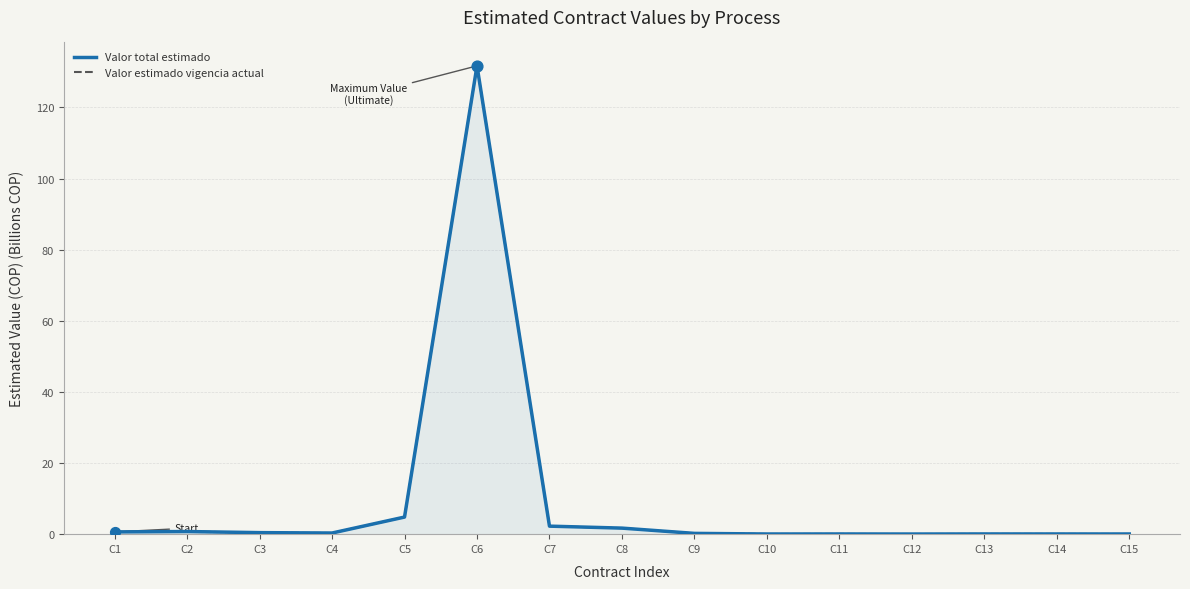

Which series contains the lowest Y value?

Valor total estimado